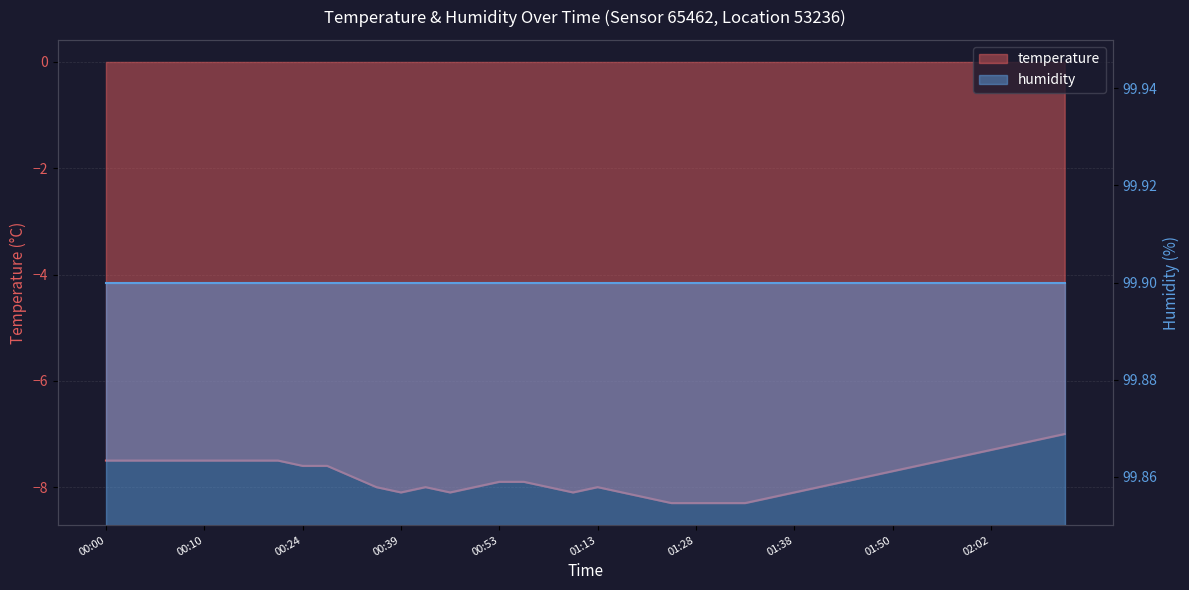

The value at 01:41 is -8.0. True or false?

True